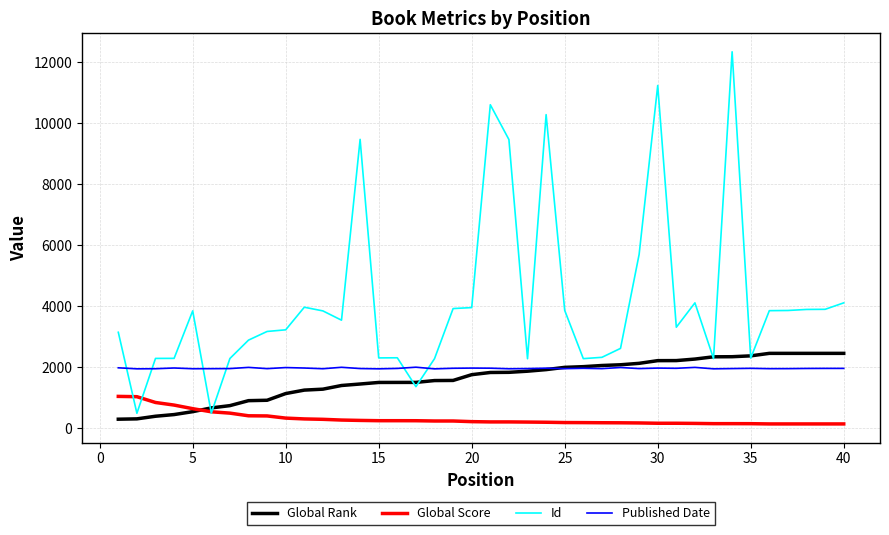

Which series has the widest spread of values?

Id